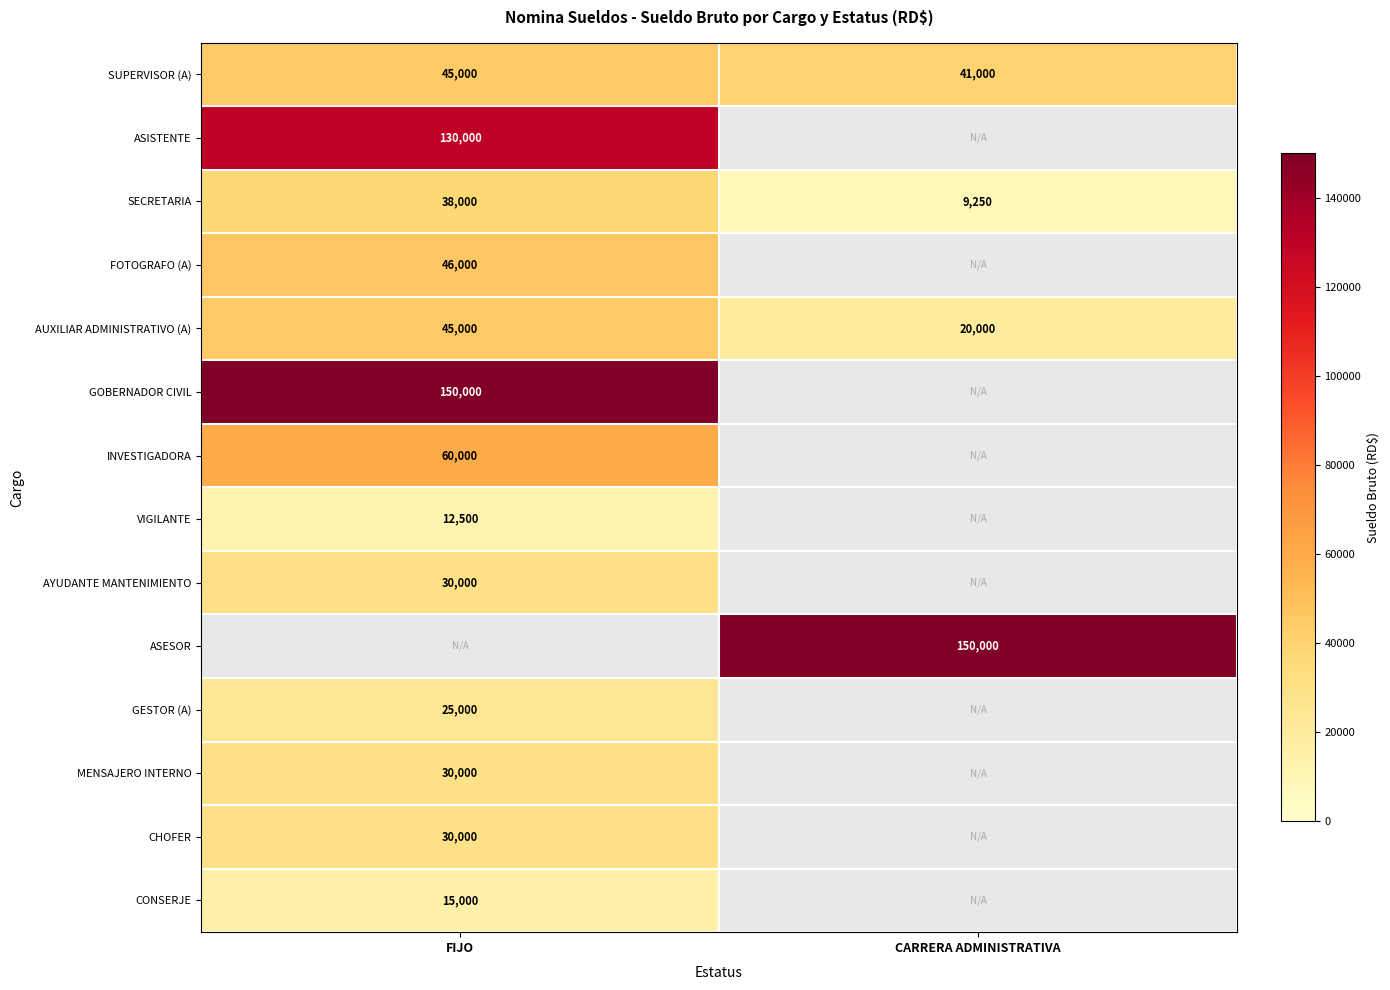

What is the greatest value displayed?

150000